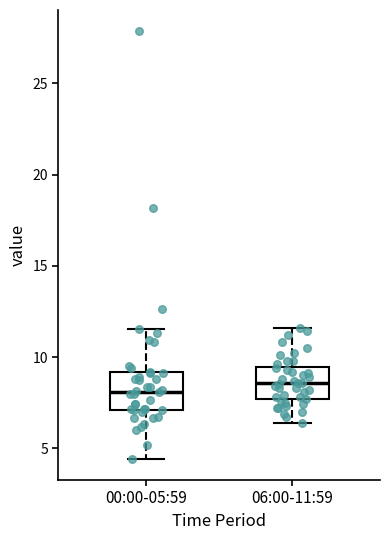

Where is the lower edge of the box for 00:00-05:59 on the y-axis? The values are not printed on the chart, so give them approximately, as read against the axis.

7.0